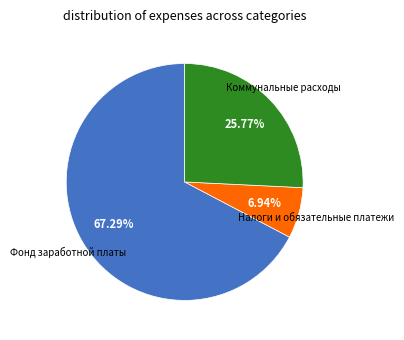

To the nearest percent, what is the difference between the largest and smallest slice percentages?

60%